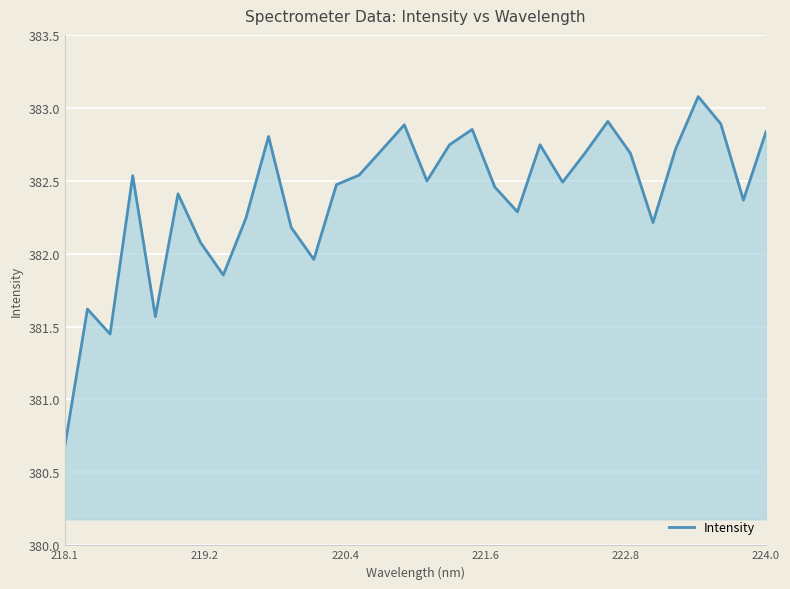

What is the difference between the maximum and minimum values?

2.4